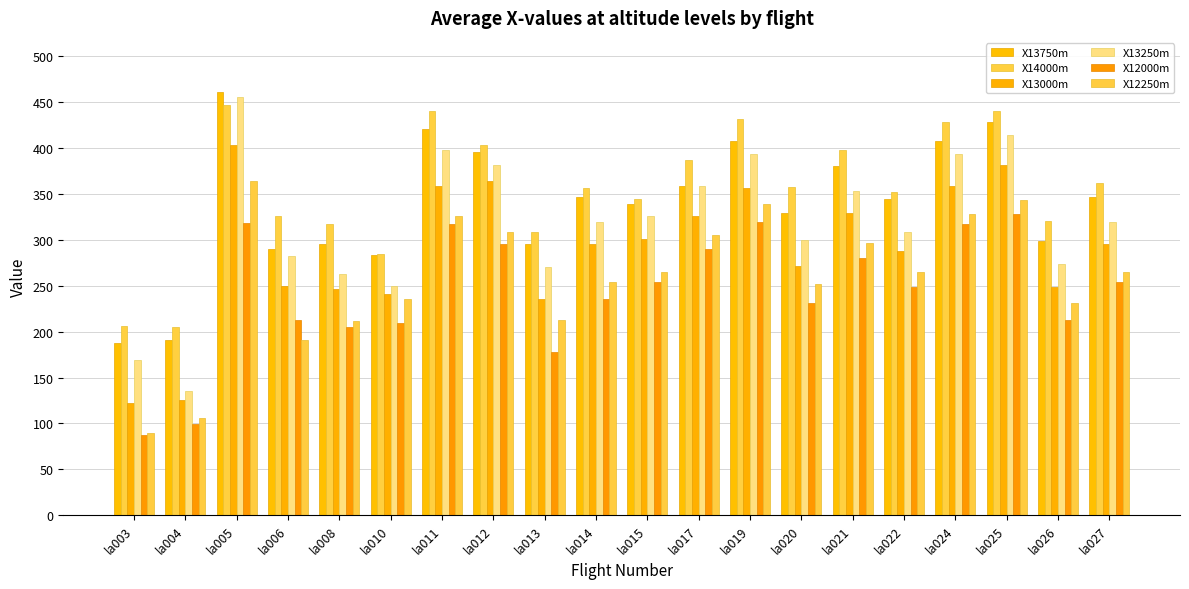

Reading left to right, extract all data points from this chart.

X13750m: la003=188	la004=191	la005=461	la006=290	la008=295	la010=283	la011=421	la012=396	la013=295	la014=347	la015=339	la017=359	la019=408	la020=329	la021=380	la022=345	la024=408	la025=428	la026=299	la027=347
X14000m: la003=206	la004=205	la005=447	la006=326	la008=317	la010=285	la011=440	la012=403	la013=309	la014=356	la015=345	la017=387	la019=432	la020=358	la021=398	la022=352	la024=428	la025=440	la026=321	la027=362
X13000m: la003=122	la004=126	la005=403	la006=250	la008=246	la010=241	la011=359	la012=364	la013=236	la014=295	la015=301	la017=326	la019=356	la020=271	la021=329	la022=288	la024=359	la025=381	la026=249	la027=295
X13250m: la003=169	la004=135	la005=456	la006=282	la008=263	la010=250	la011=398	la012=382	la013=270	la014=319	la015=326	la017=359	la019=393	la020=300	la021=353	la022=309	la024=393	la025=414	la026=274	la027=319
X12000m: la003=87	la004=99	la005=318	la006=213	la008=205	la010=209	la011=317	la012=295	la013=178	la014=236	la015=254	la017=290	la019=319	la020=231	la021=280	la022=249	la024=317	la025=328	la026=213	la027=254
X12250m: la003=90	la004=106	la005=364	la006=191	la008=212	la010=236	la011=326	la012=309	la013=213	la014=254	la015=265	la017=305	la019=339	la020=252	la021=297	la022=265	la024=328	la025=343	la026=231	la027=265